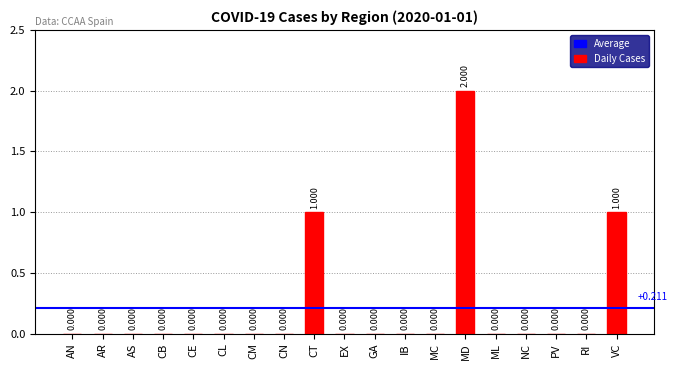

Which label corresponds to the largest value in the chart?

MD